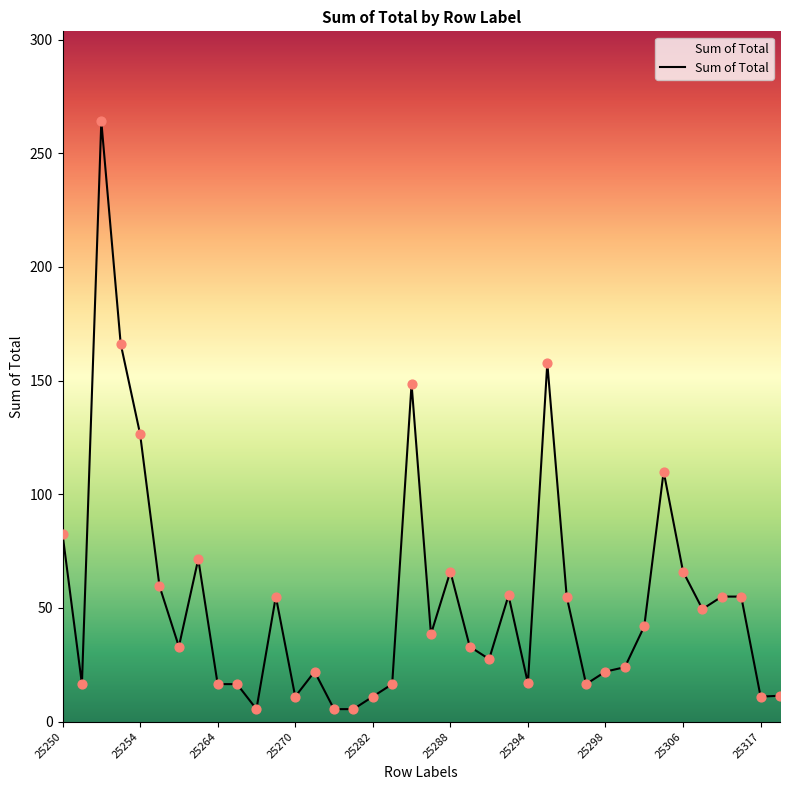

What is the difference between the maximum and minimum values?

258.5